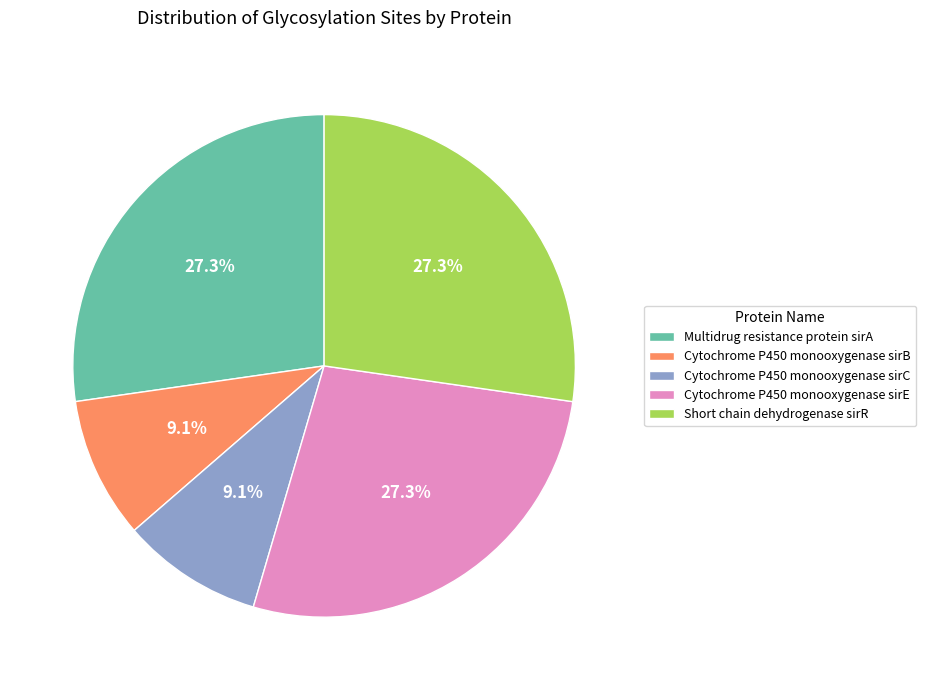

True or false: Cytochrome P450 monooxygenase sirB accounts for 9% of the total.

True